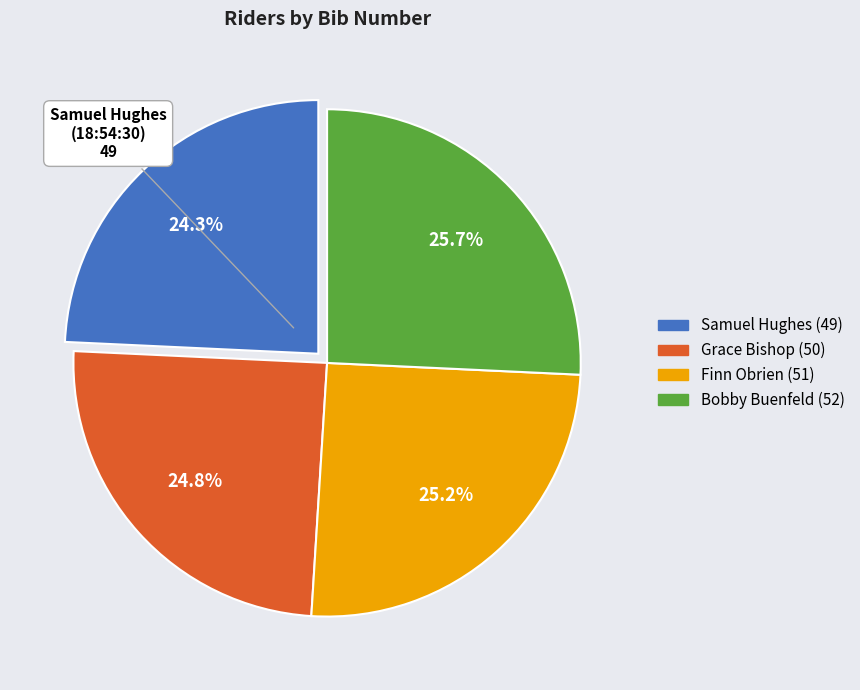

Is there a majority slice in this chart?

No